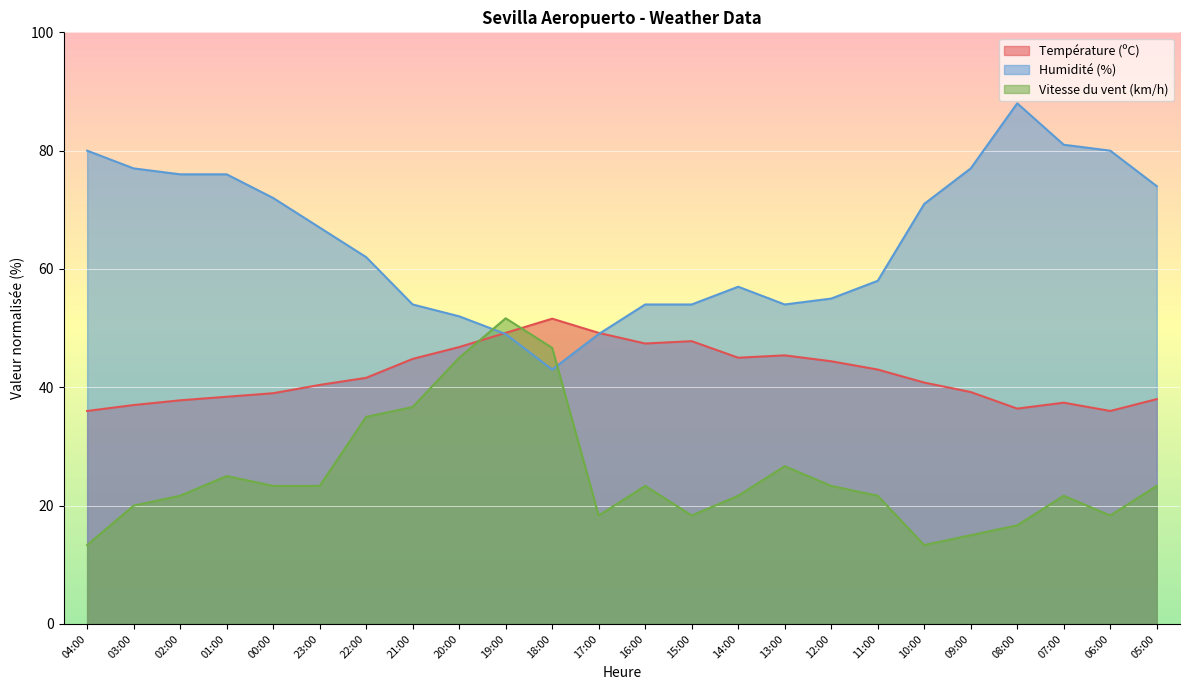

True or false: Vitesse du vent (km/h) has a value of 18.3 at 15:00.

True